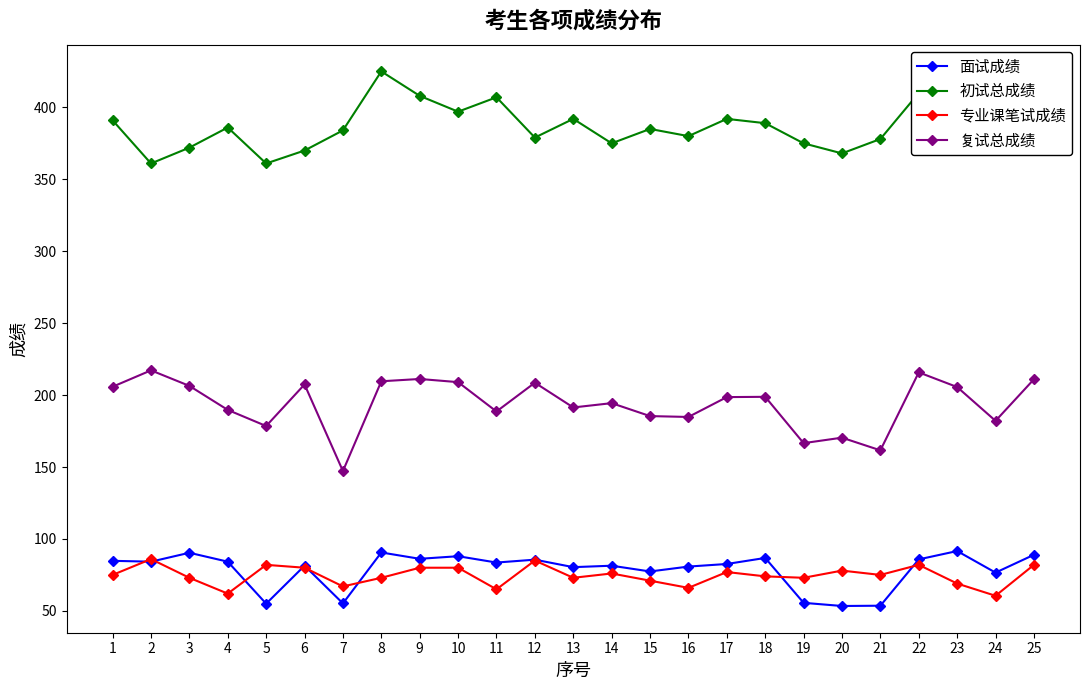

What is the difference between the 复试总成绩 values at 5 and 12?

30.1